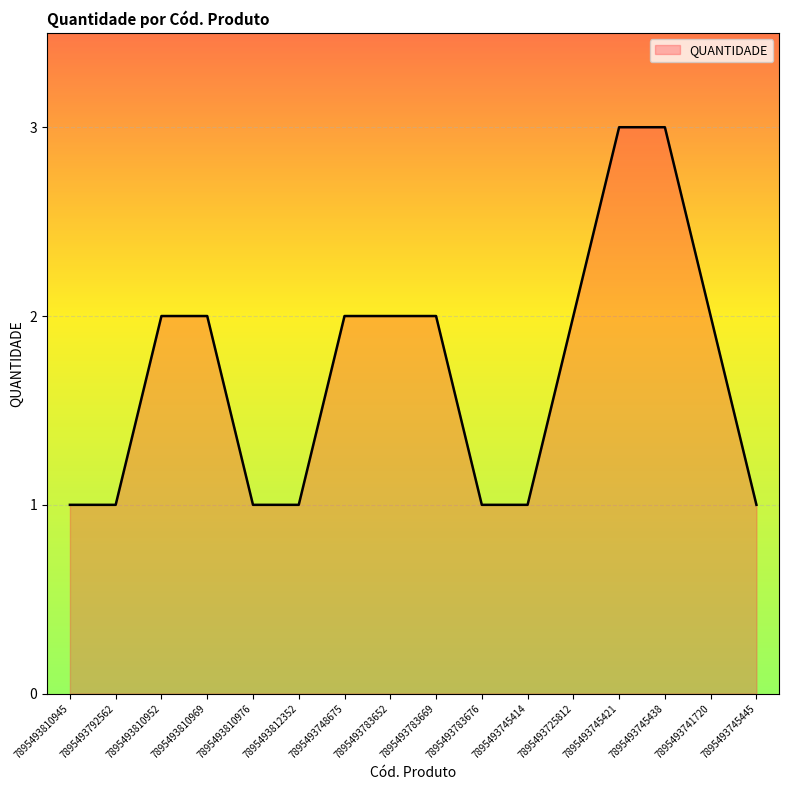

What is the ratio of the value at 7895493741720 to the value at 7895493810969?

1.0